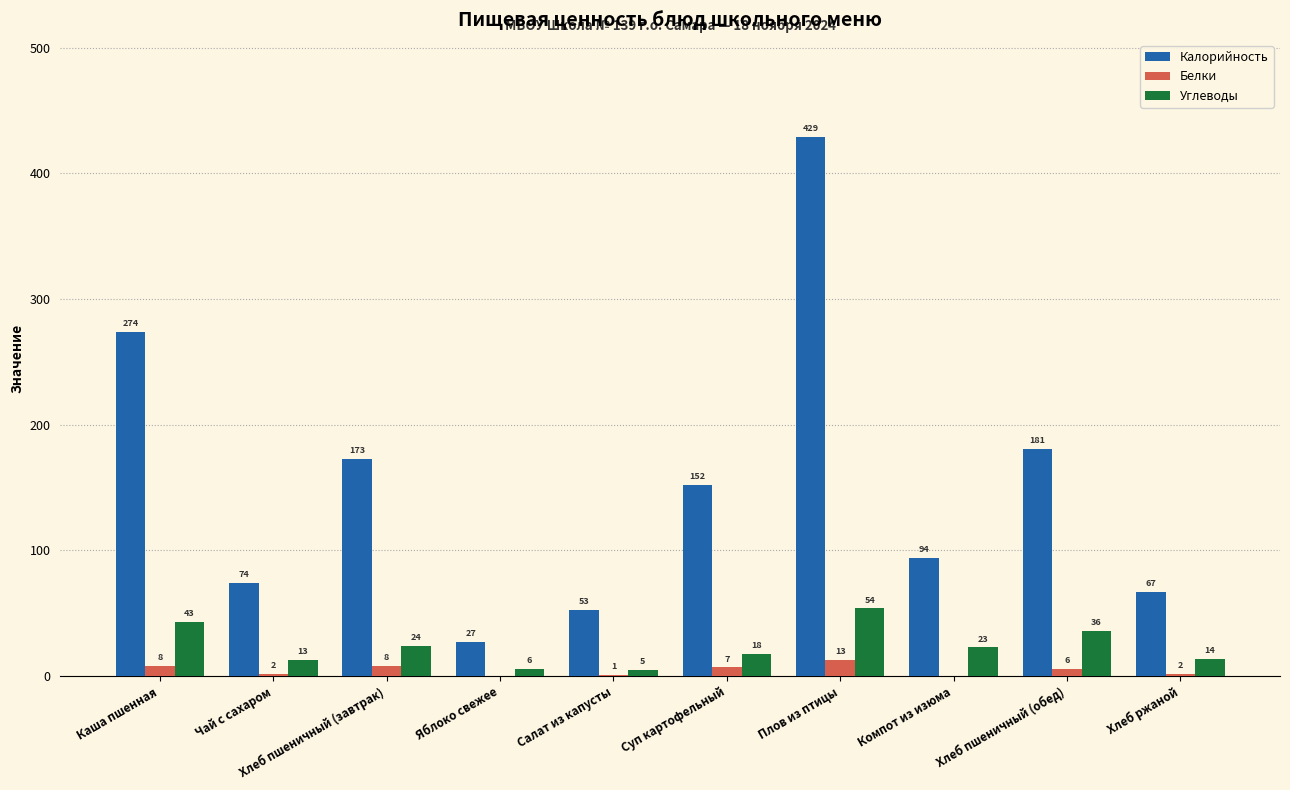

What is the sum of the Калорийность values at Хлеб пшеничный (обед) and Суп картофельный?

333